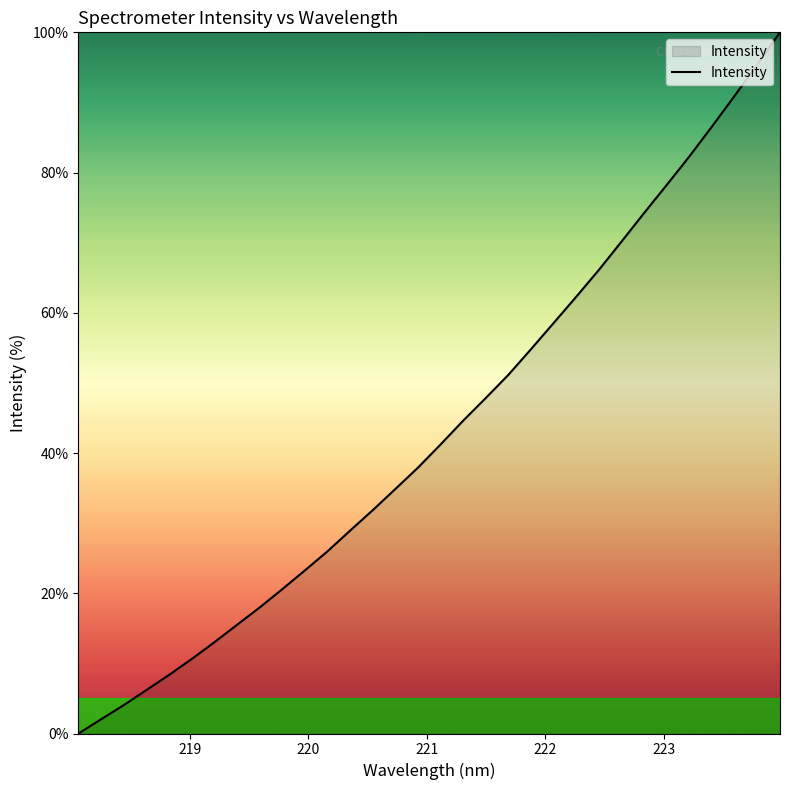

What is the difference between the maximum and minimum values?

100.0